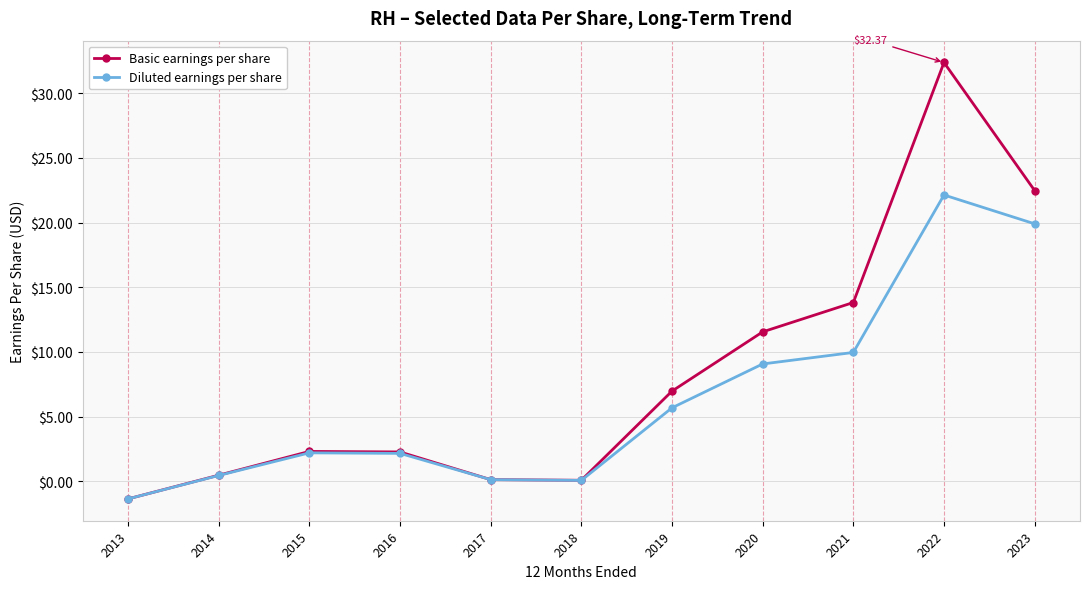

Reading right to left, transcribe all the data shown in this chart.

Basic earnings per share: 2023=22.5	2022=32.4	2021=13.8	2020=11.6	2019=7.0	2018=0.1	2017=0.1	2016=2.3	2015=2.3	2014=0.5	2013=-1.4
Diluted earnings per share: 2023=19.9	2022=22.1	2021=10.0	2020=9.1	2019=5.7	2018=0.1	2017=0.1	2016=2.2	2015=2.2	2014=0.5	2013=-1.4